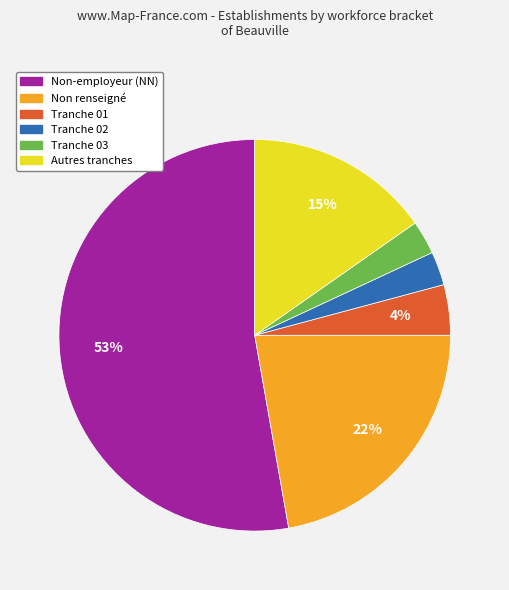

To the nearest percent, what is the difference between the largest and smallest slice percentages?

50%